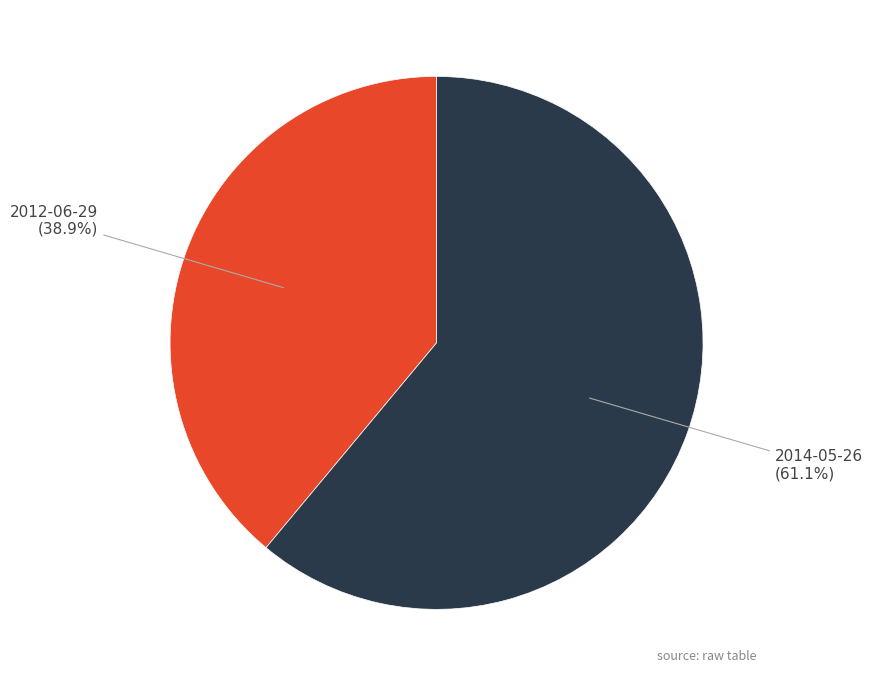

What percentage is NOT represented by 2014-05-26?

38.9%